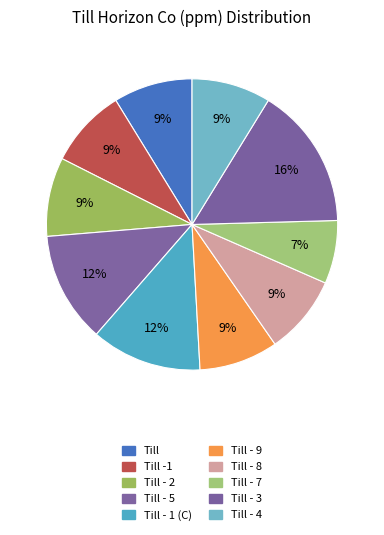

How many slices are in this pie chart?

10